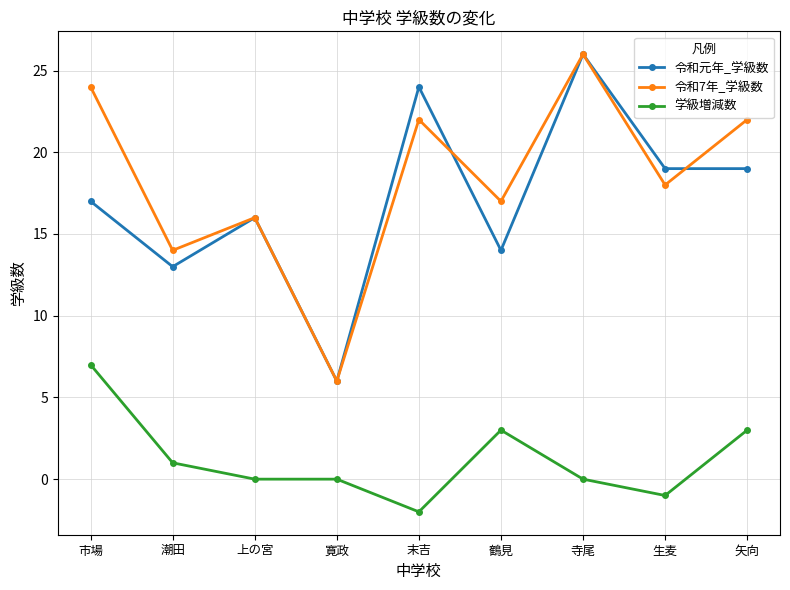

Between 鶴見 and 生麦, which series saw the biggest shift?

令和元年_学級数